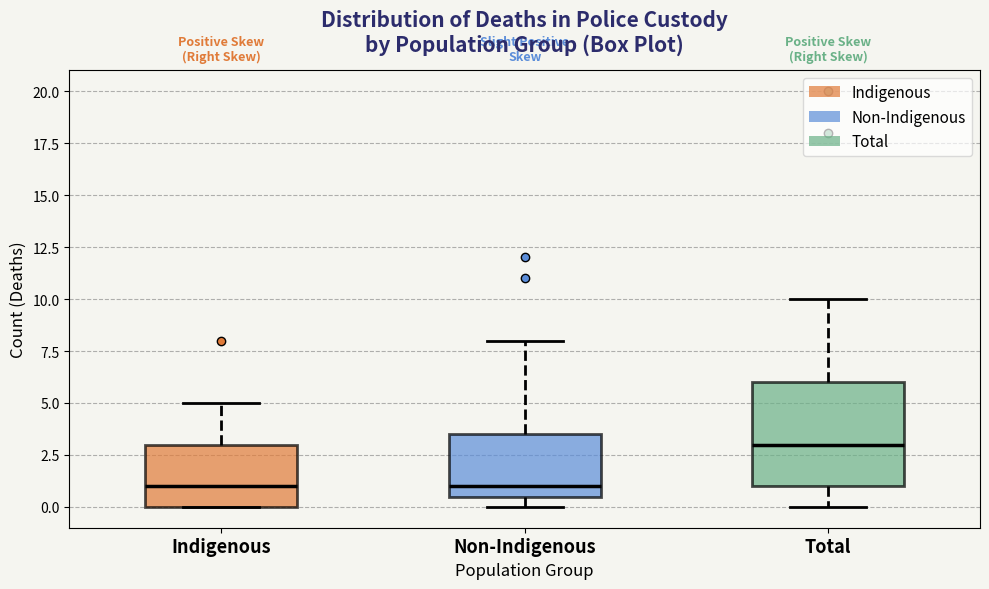

Where is the upper edge of the box for Indigenous on the y-axis? The values are not printed on the chart, so give them approximately, as read against the axis.

3.0